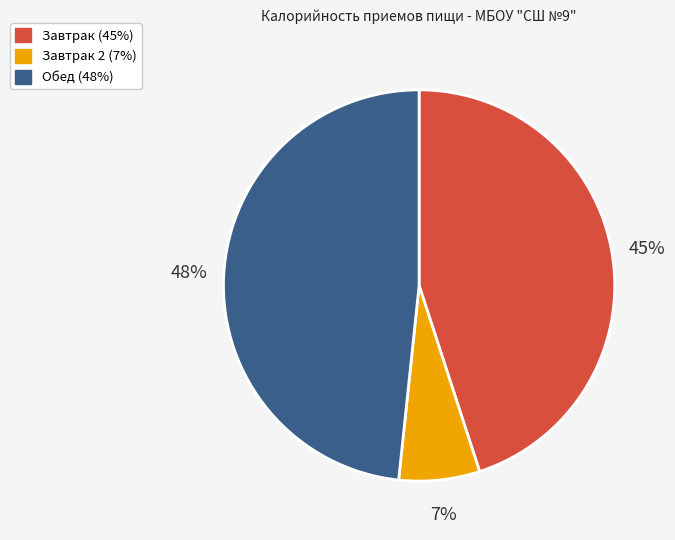

To the nearest percent, what is the average slice percentage?

33%